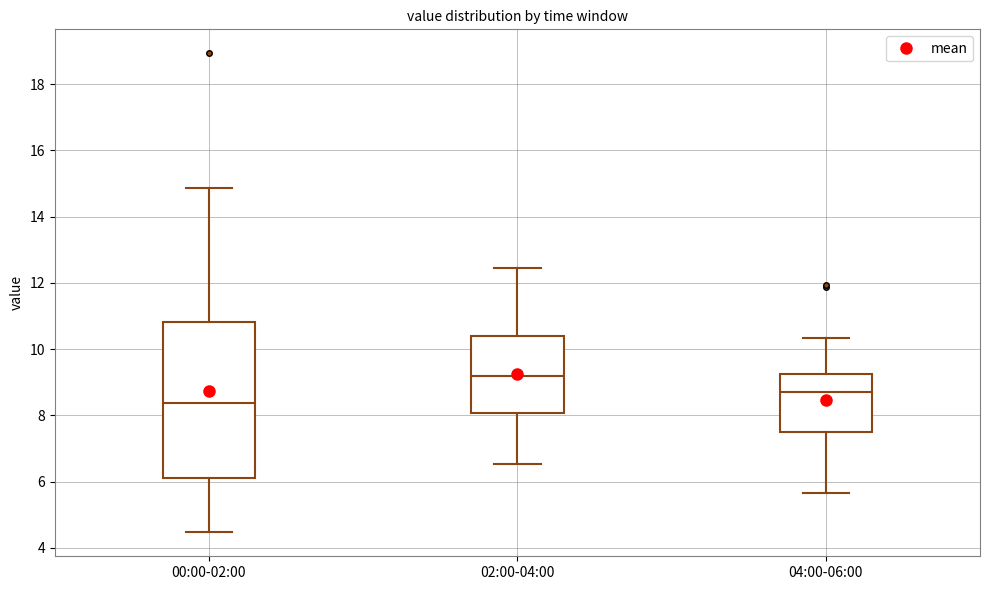

Where does the lower whisker of the box for 00:00-02:00 end on the y-axis? The values are not printed on the chart, so give them approximately, as read against the axis.

4.4